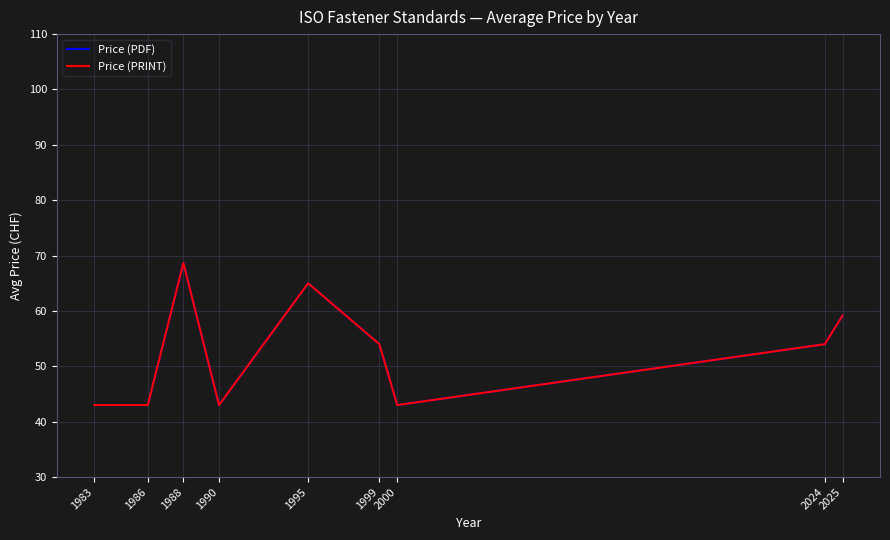

Is this an area chart (filled region under the line)?

No